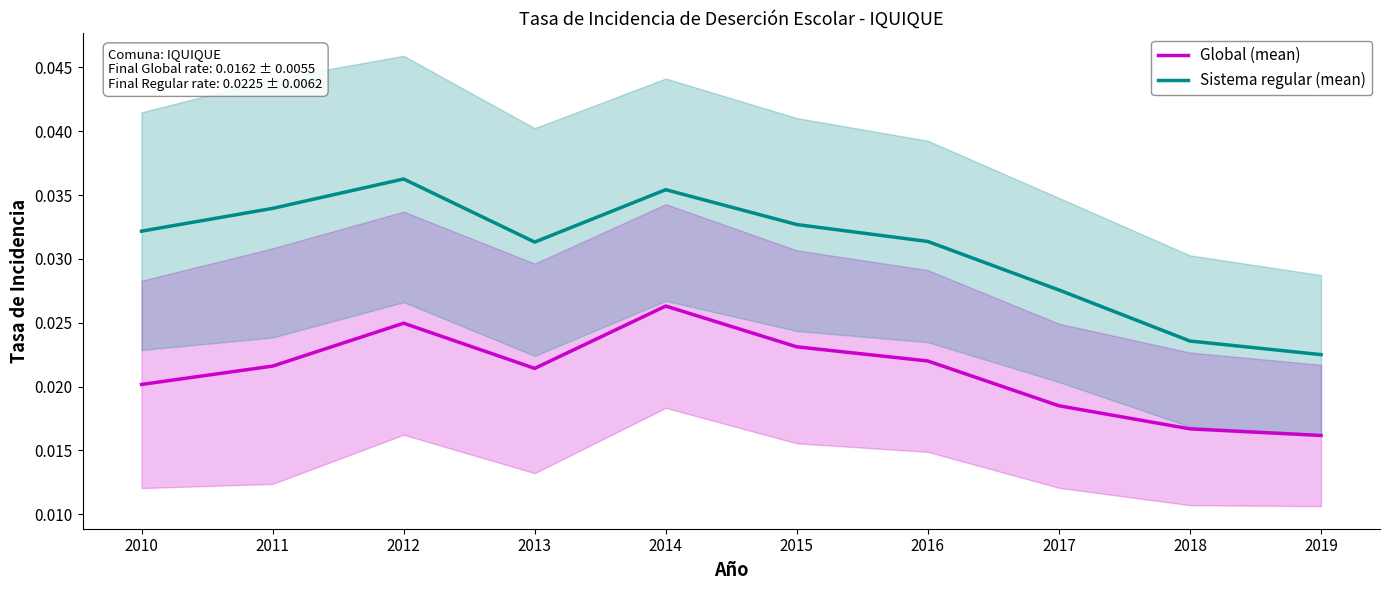

Where is the first local minimum for Global (mean)?

2013